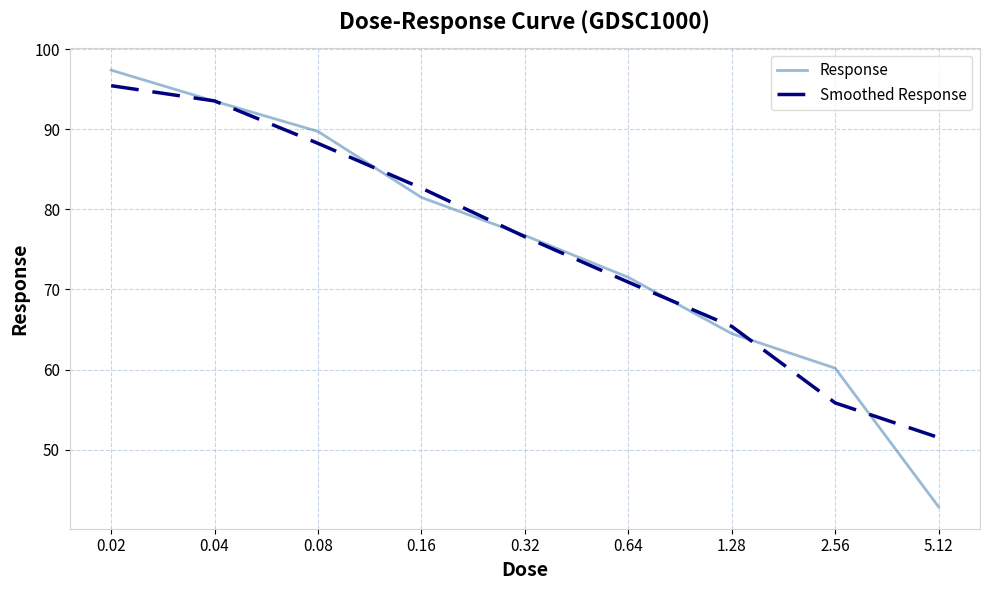

Reading left to right, list all the values displayed in this chart.

Response: 97.4	93.5	89.7	81.5	76.7	71.5	64.5	60.2	42.9
Smoothed Response: 95.4	93.5	88.2	82.6	76.6	70.9	65.4	55.8	51.5